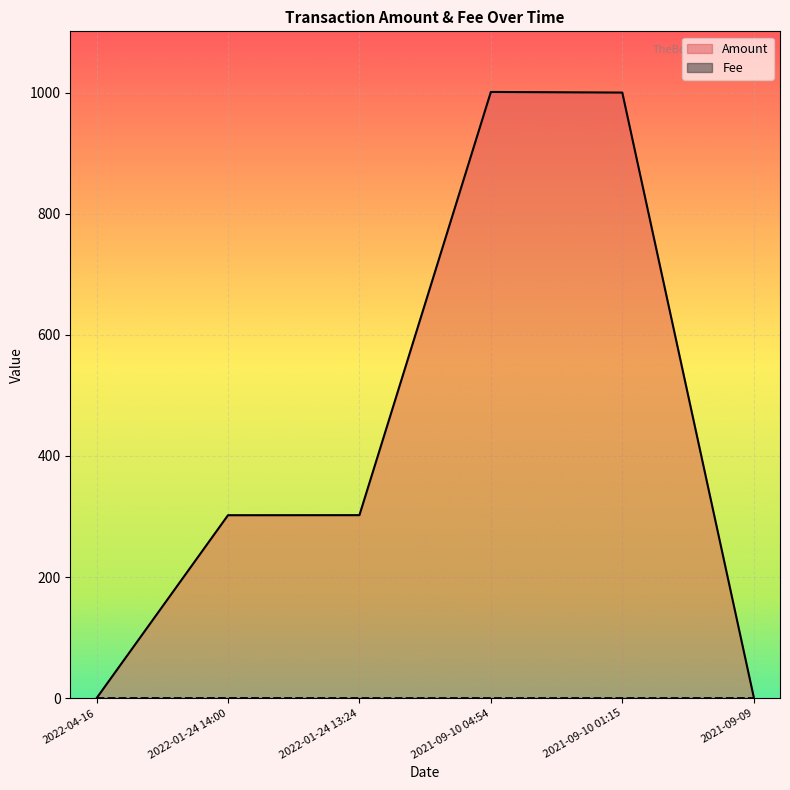

Which series has the largest range (max minus min)?

Amount